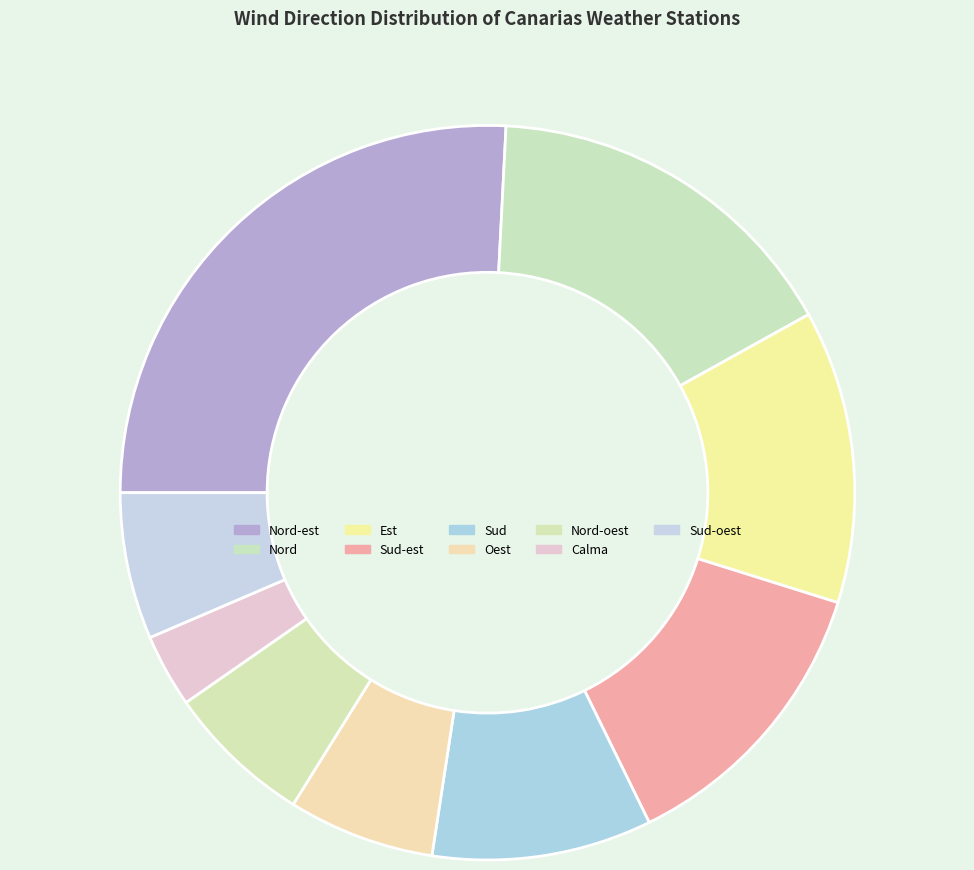

Count the number of slices in the pie.

9